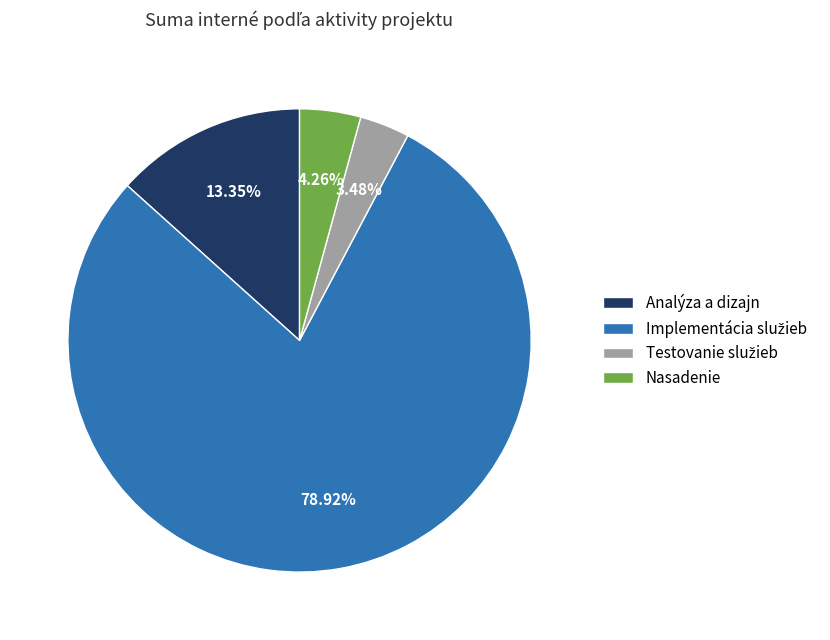

How many slices are in this pie chart?

4